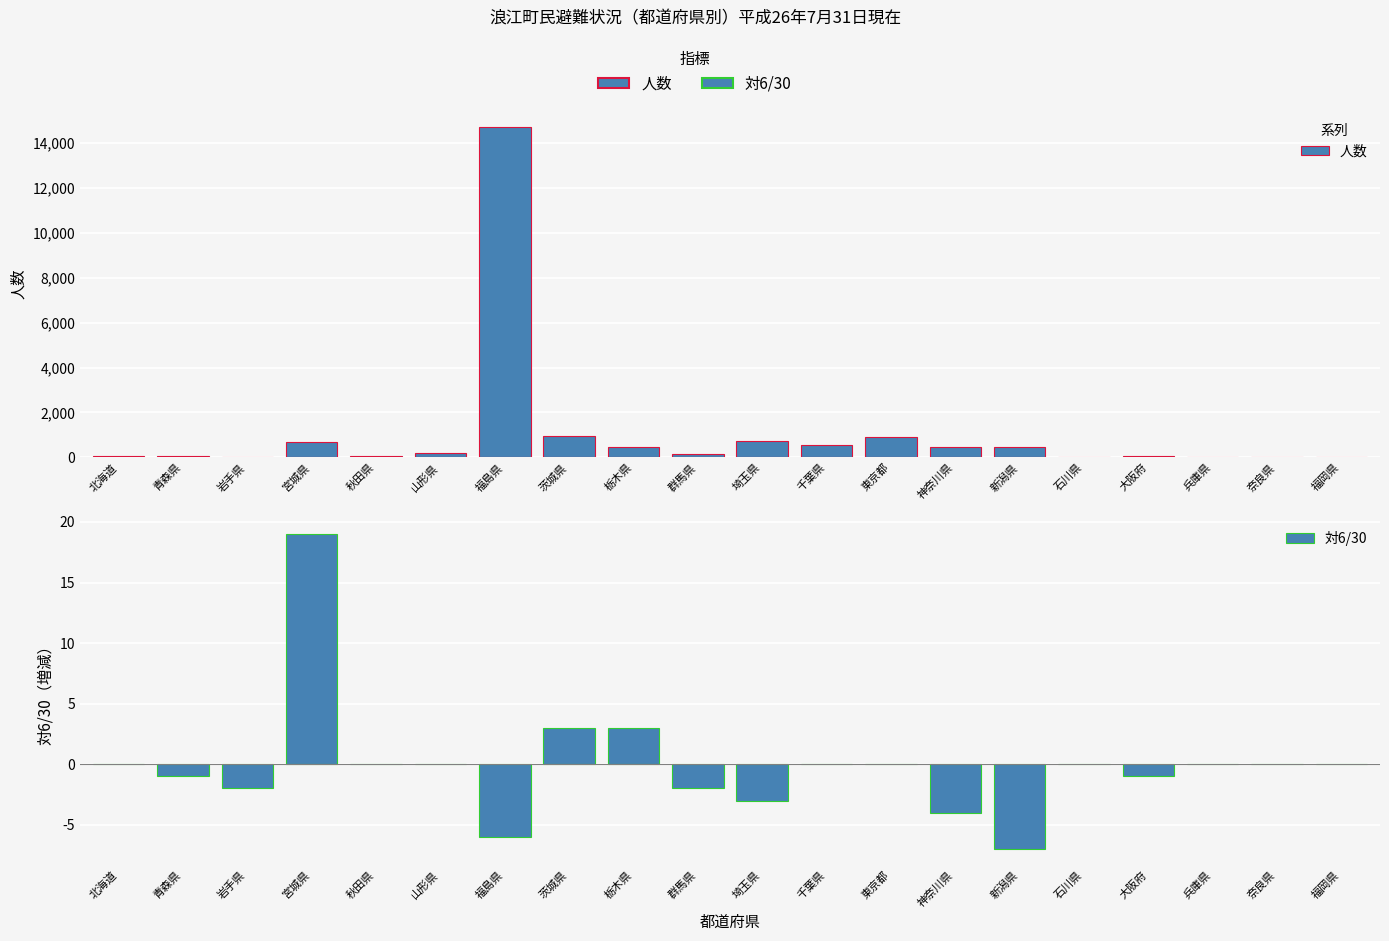

What position from the right is 新潟県?

6